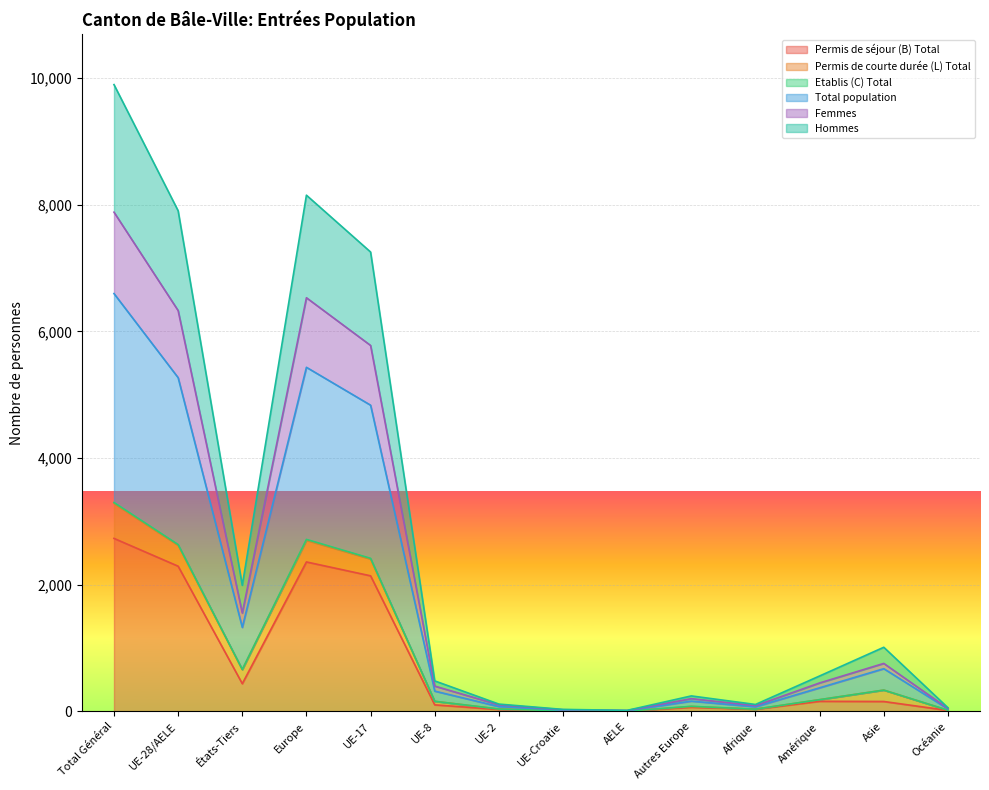

True or false: Etablis (C) Total and Femmes intersect in this chart.

False